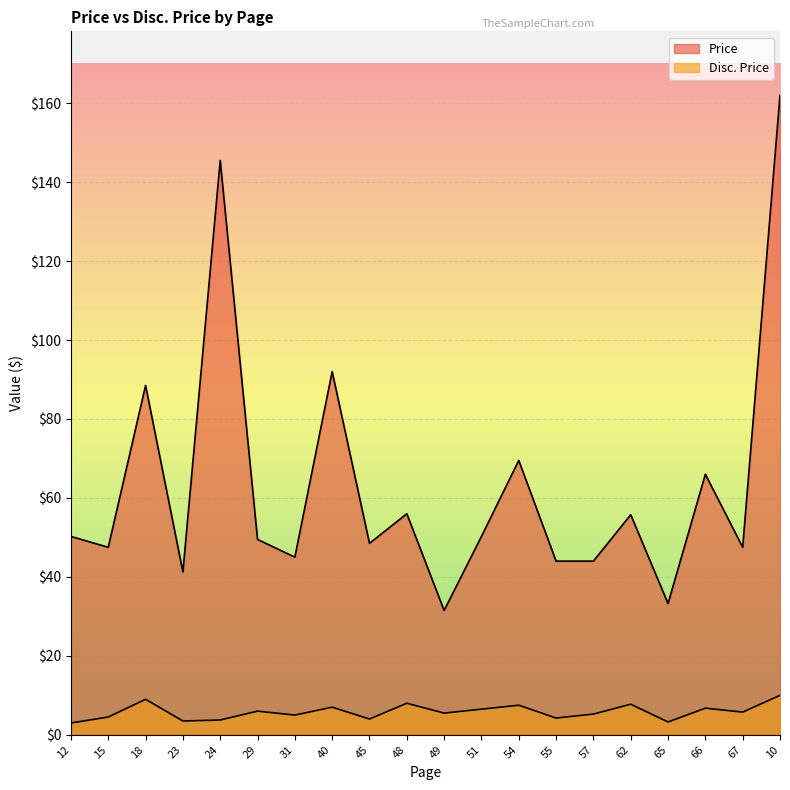

What position from the left is 66?

18